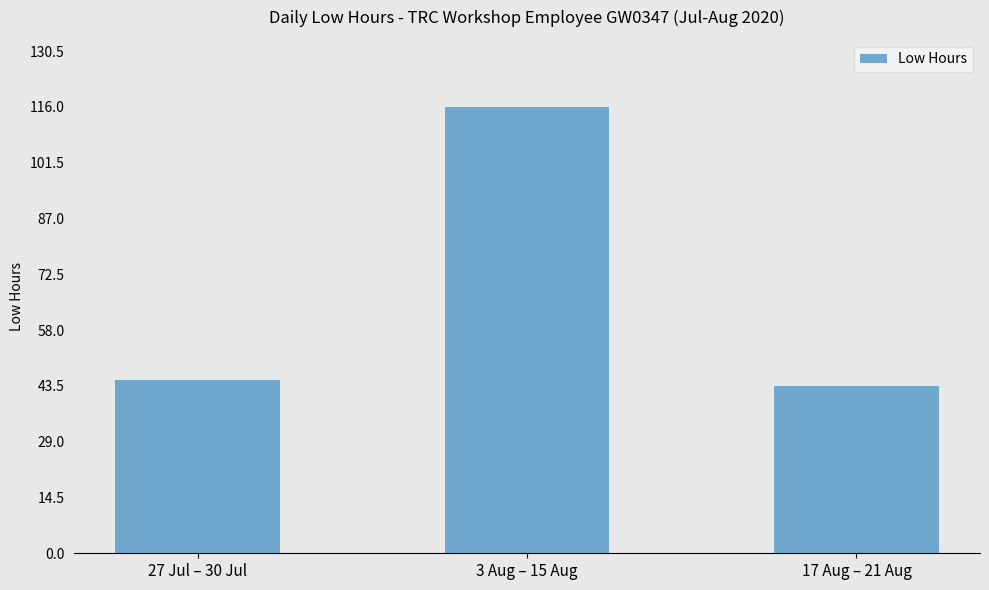

What is the change in value from 27 Jul – 30 Jul to 17 Aug – 21 Aug?

-1.6